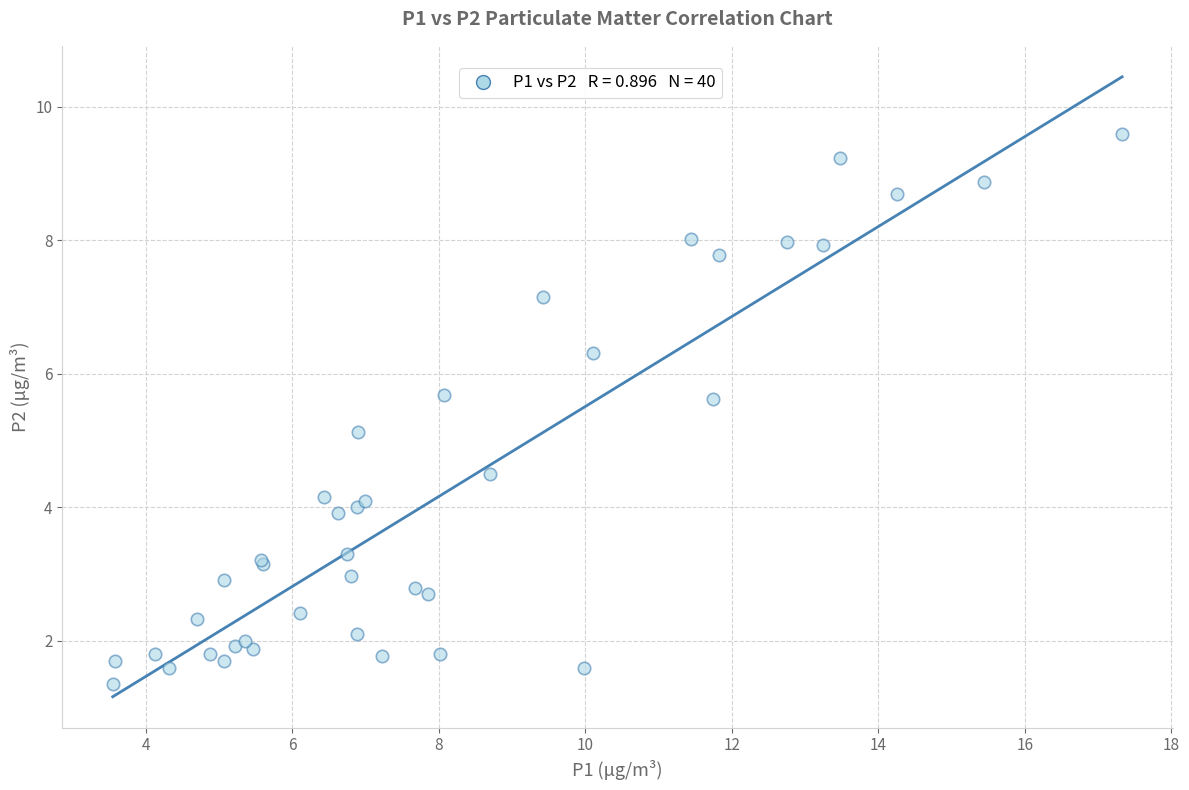

What Y value in the scatter plot is closest to 5?

5.1